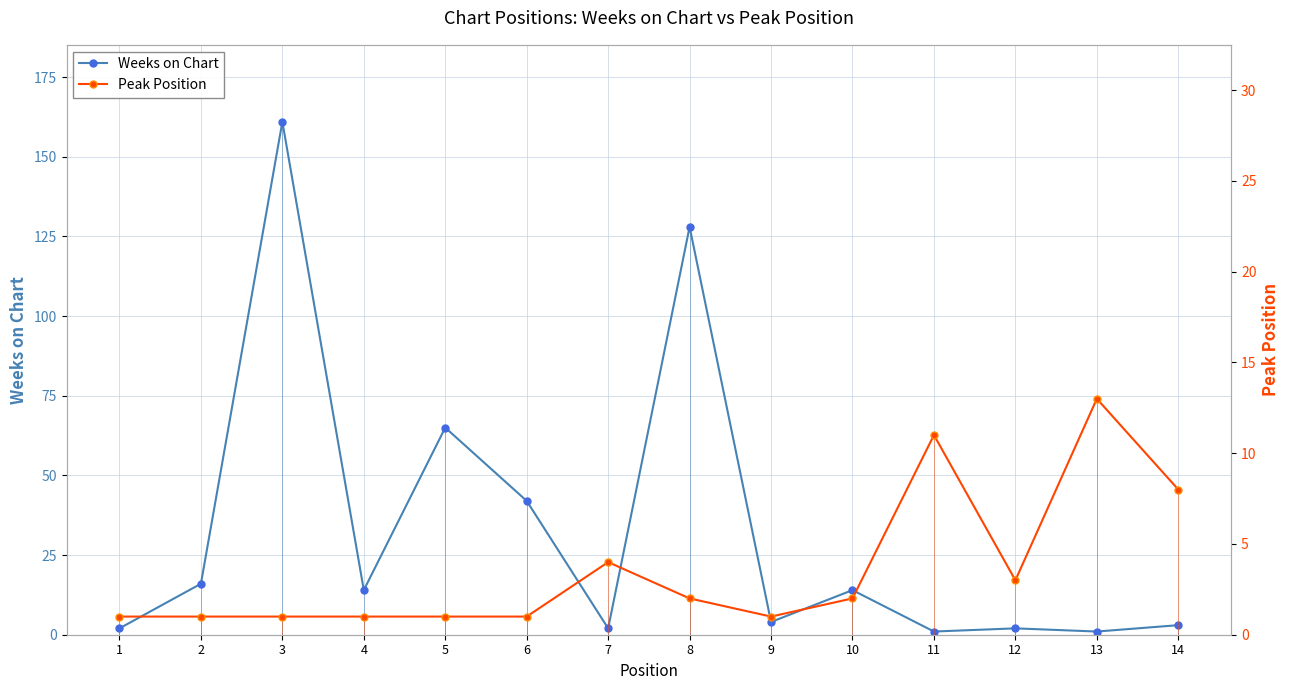

Count the number of data series in this chart.

2